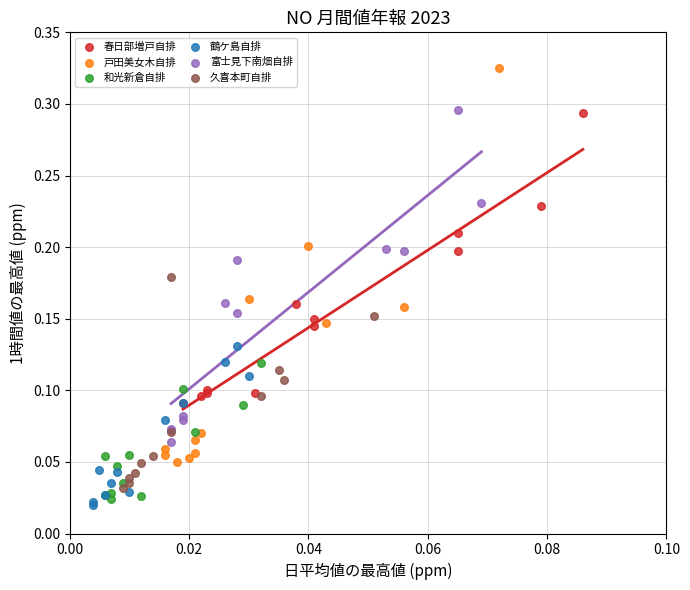

Which series reaches the maximum Y coordinate?

戸田美女木自排